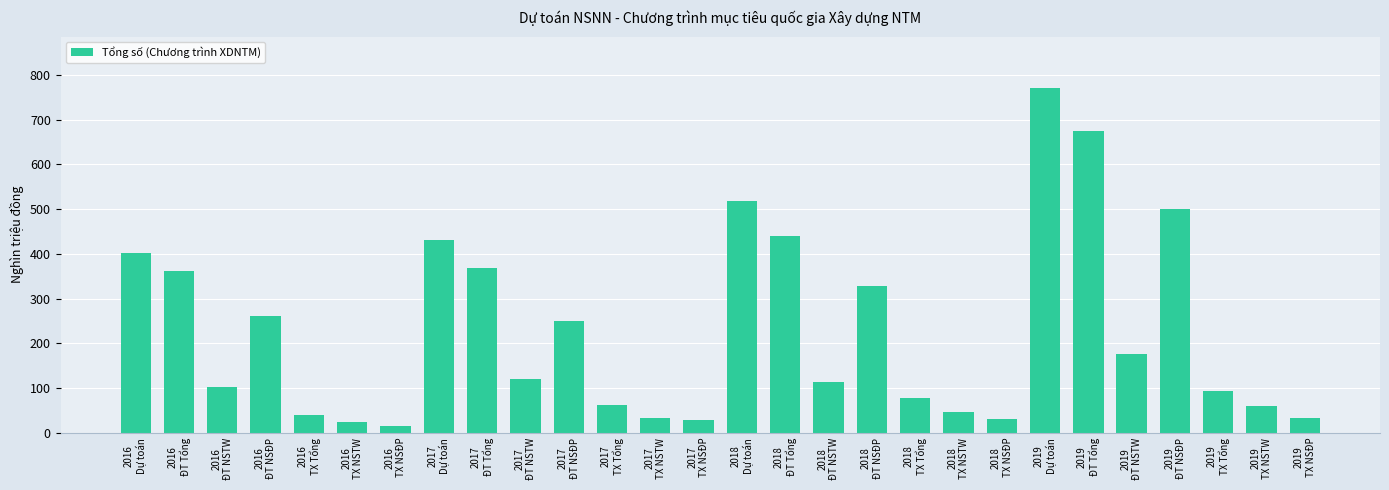

Approximately how many times larger is the value at 2017
TX NSTW compared to 2018
ĐT NSĐP?

0.1